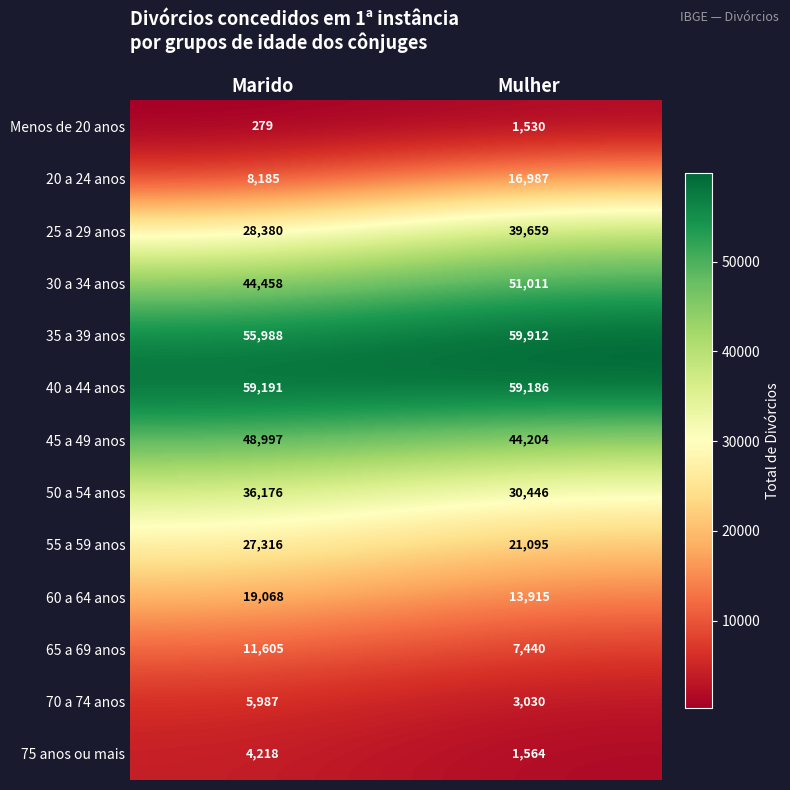

How many distinct data groups are displayed?

13